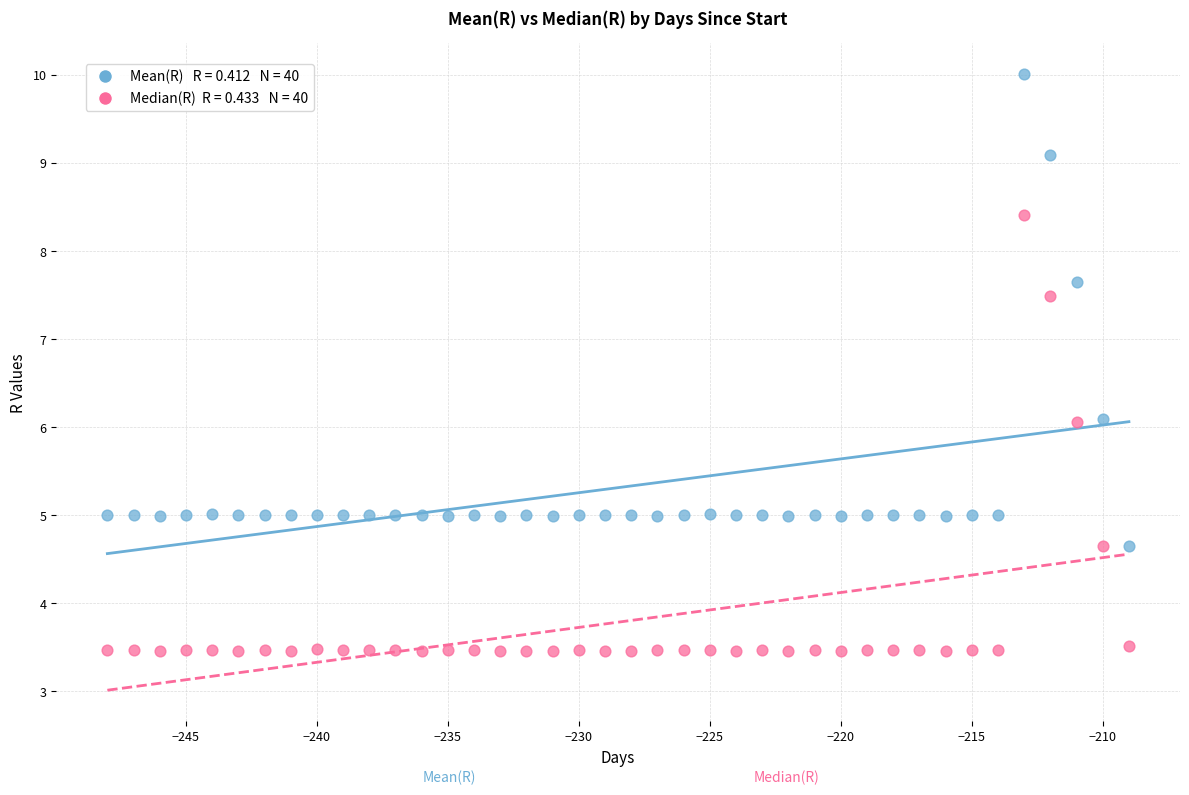

Across all data points, what is the range of Y values (max minus min)?

6.6